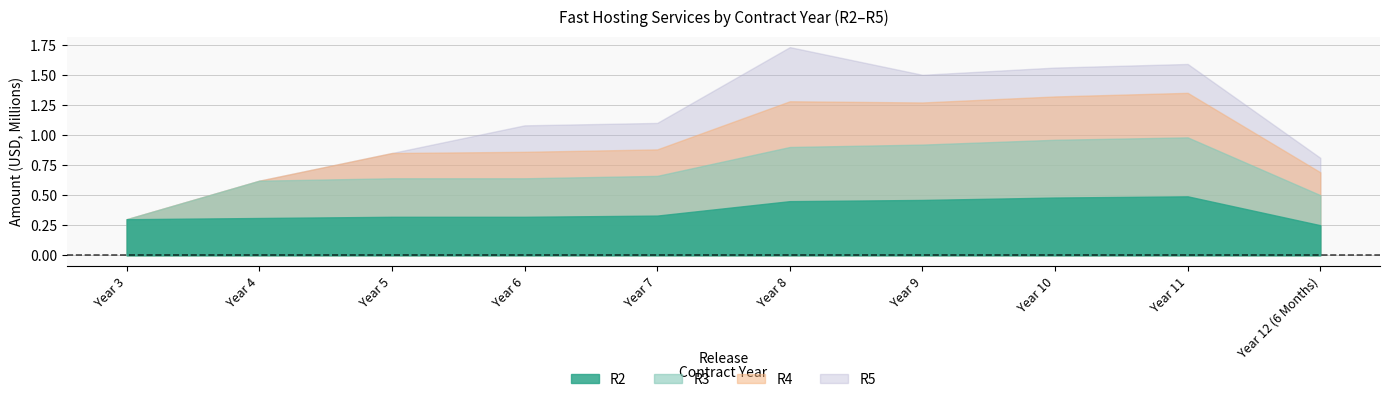

Which series has the widest spread of values?

R3